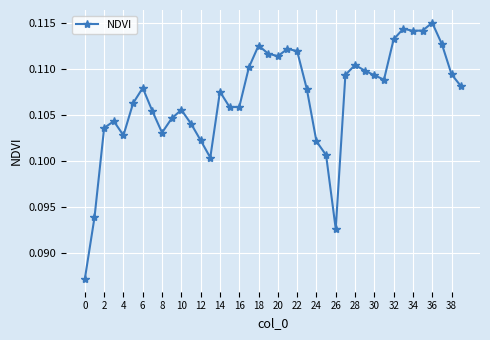

How many values are between 0 and 1?

40